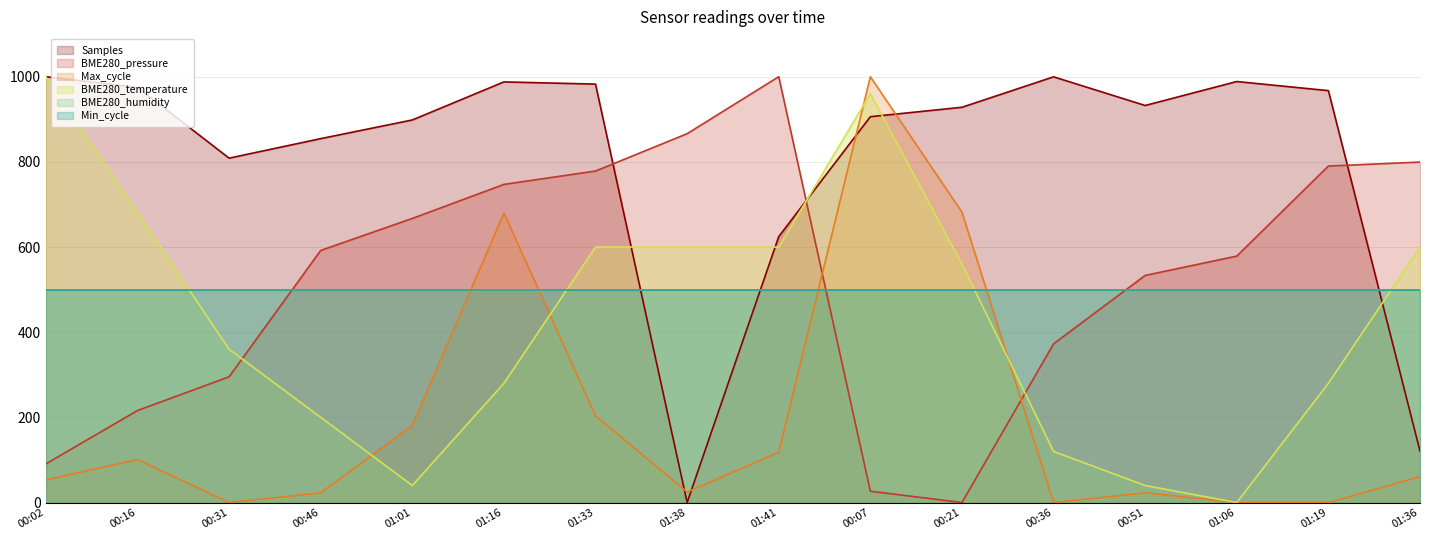

Which has a higher value, 01:36 or 00:51?

00:51